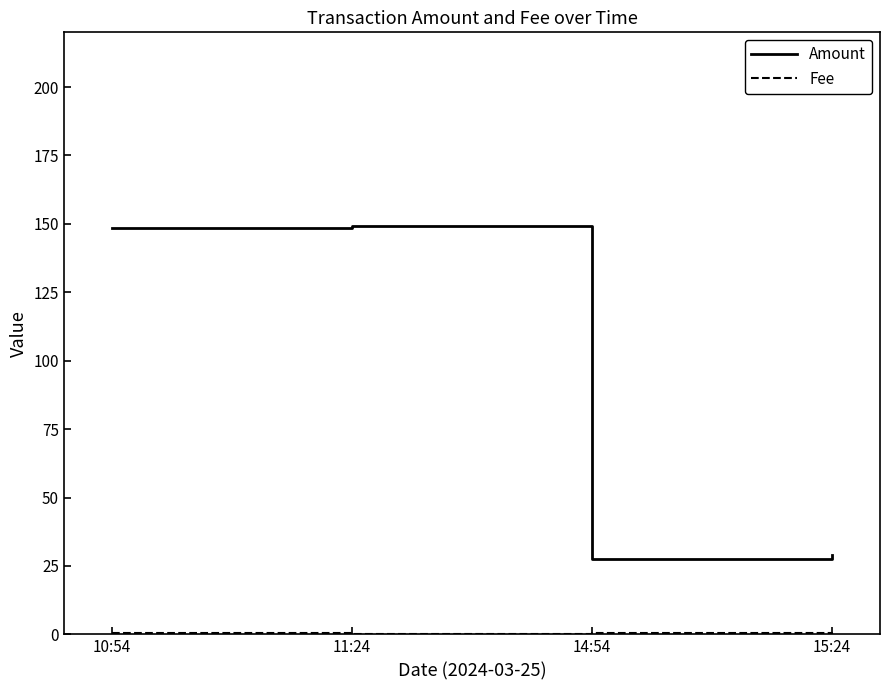

Which series has the largest total across all categories?

Amount